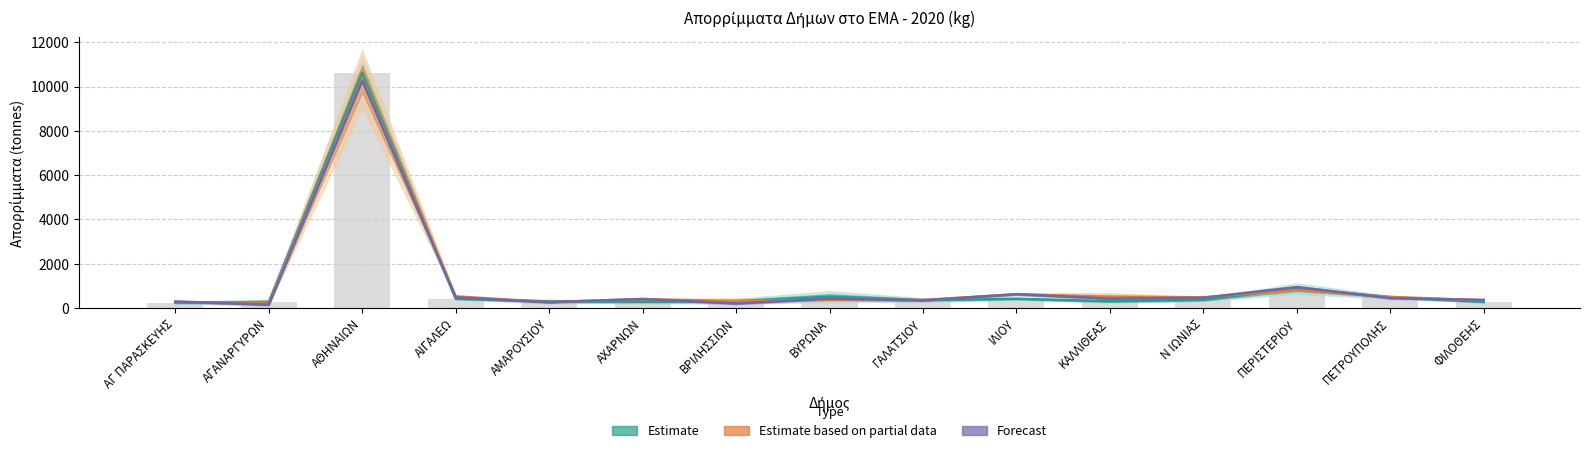

The value of Estimate based on partial data at ΑΓ ΠΑΡΑΣΚΕΥΗΣ is 264.8. True or false?

True